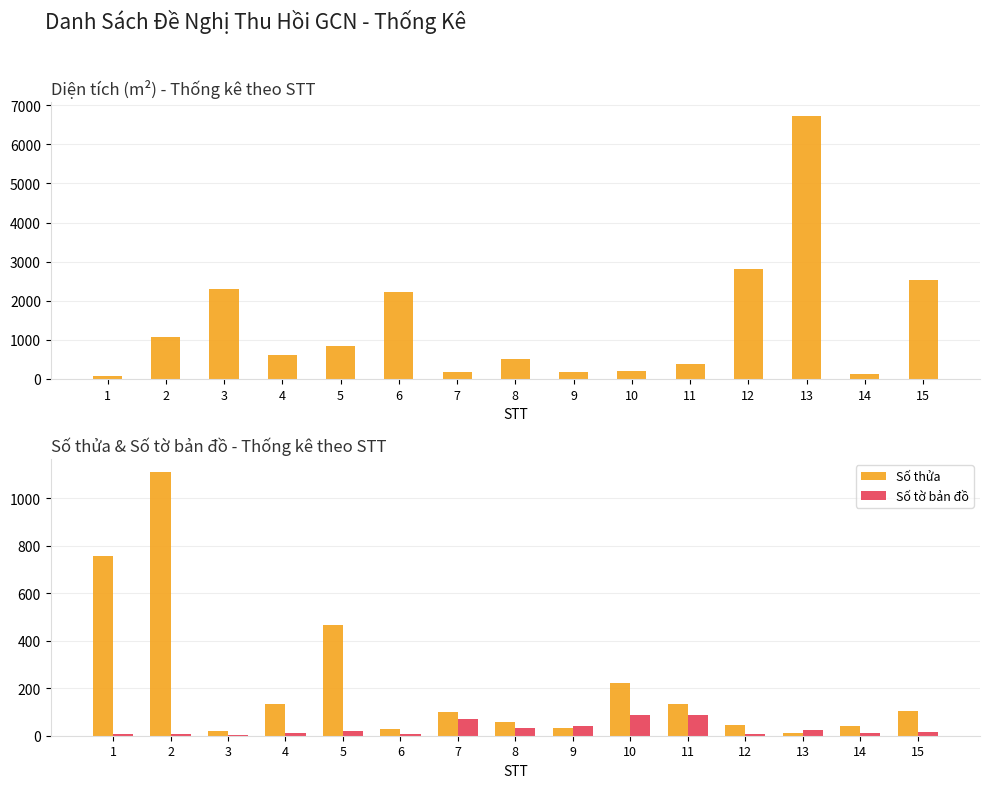

What is the difference between the highest and lowest values at 7?

110.0